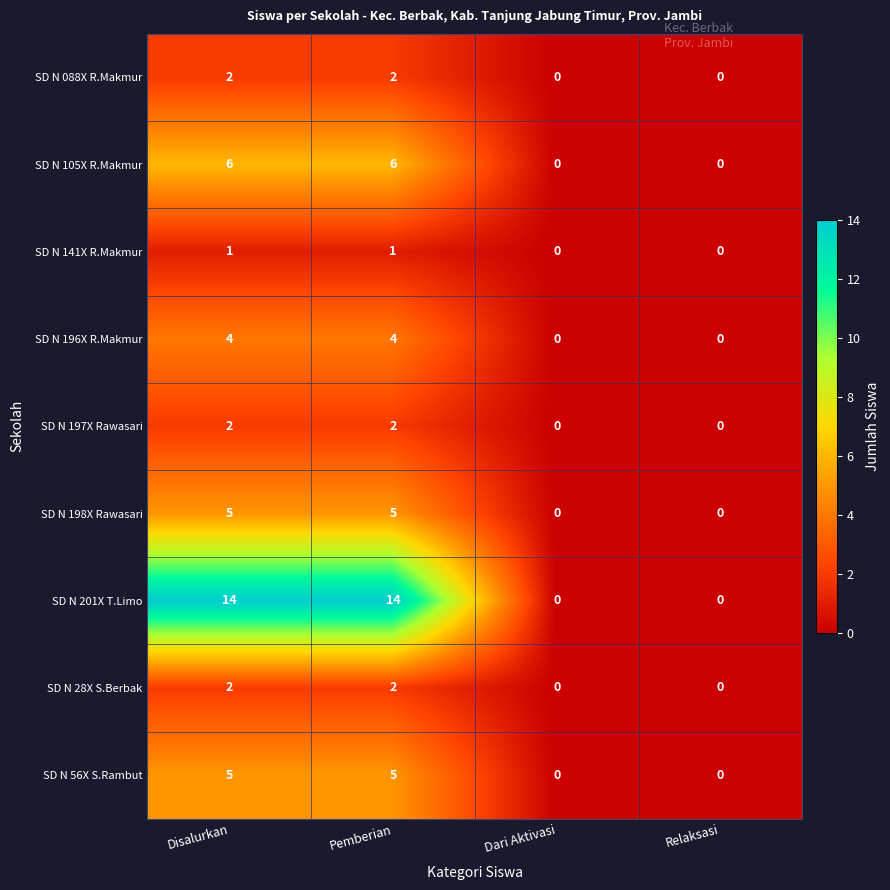

The value of SD N 088X R.Makmur at Dari Aktivasi is 0. True or false?

True